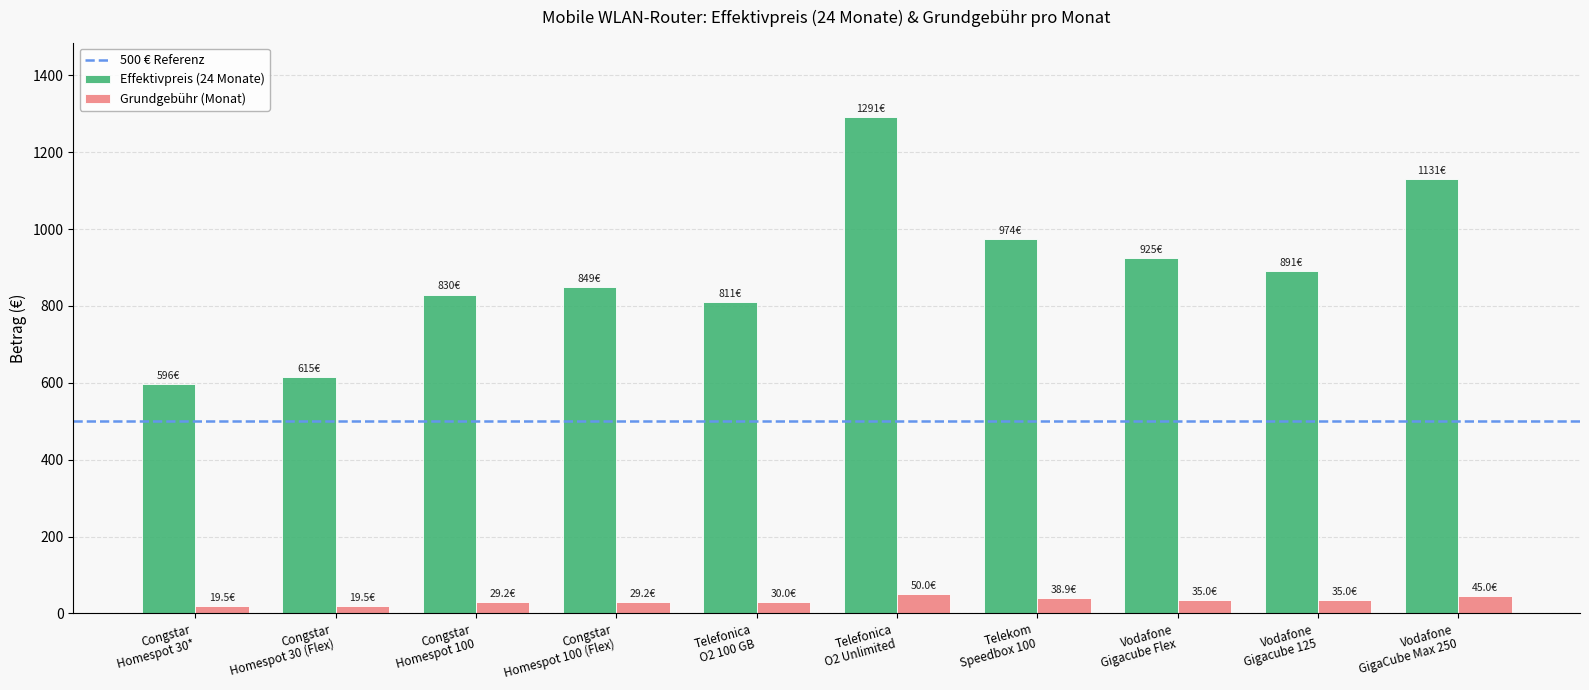

Where is Effektivpreis (24 Monate) nearest to the value 943?

Vodafone
Gigacube Flex